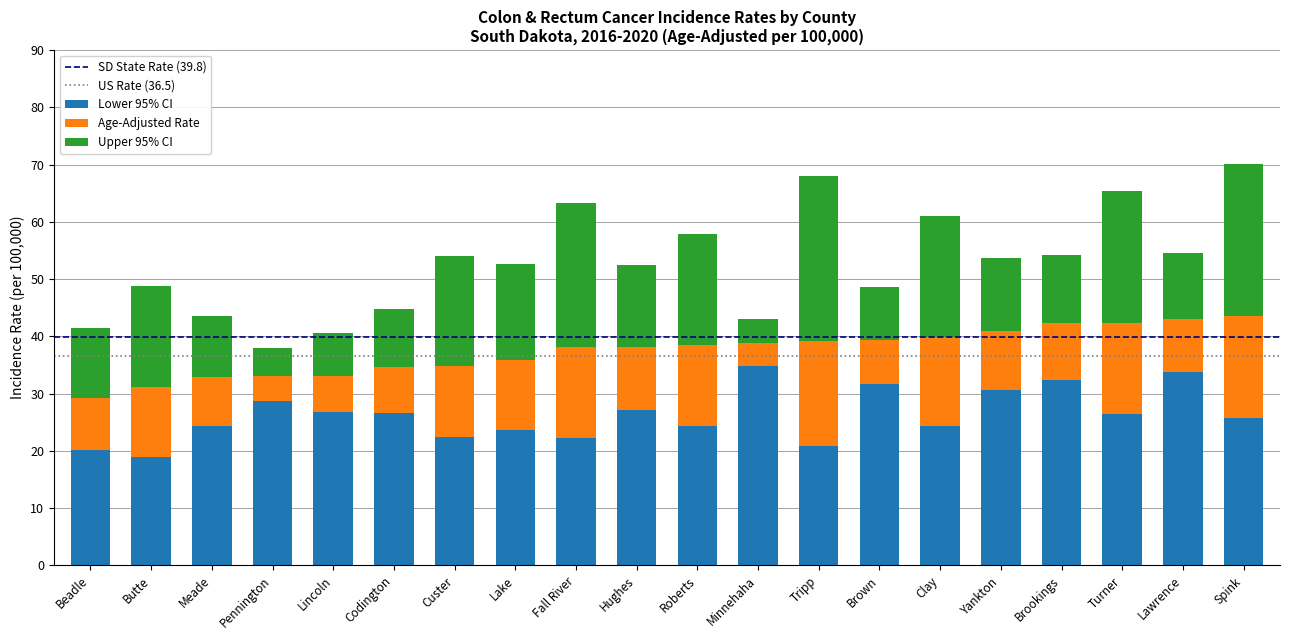

True or false: Lower 95% CI has a value of 26.7 at Lincoln.

True